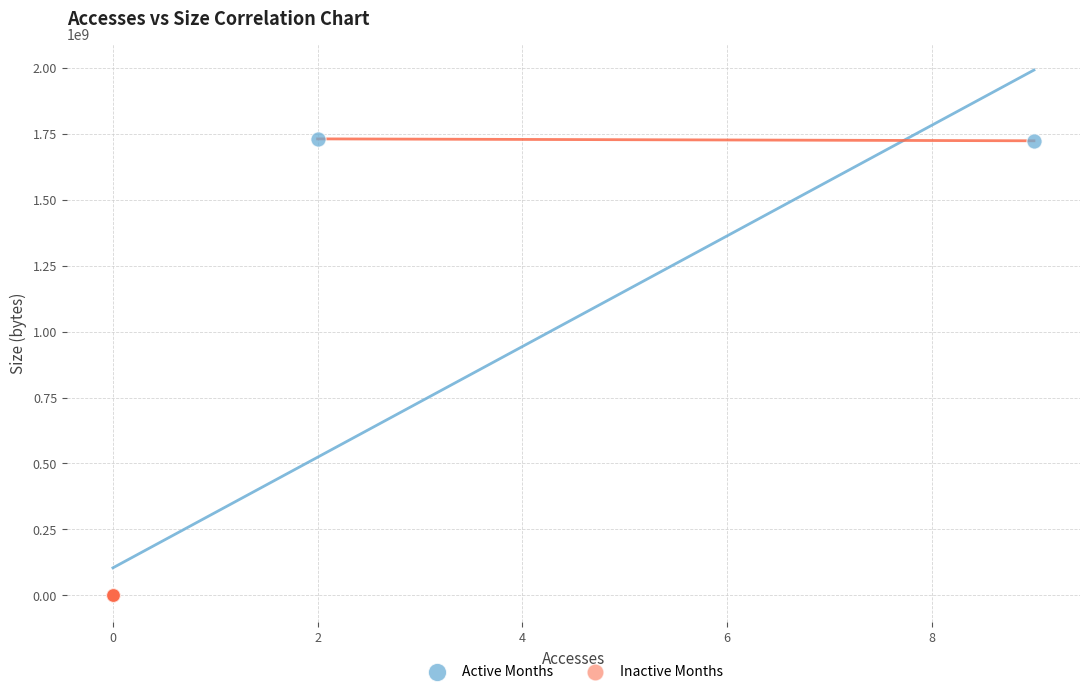

Which series contains the highest Y value?

Active Months